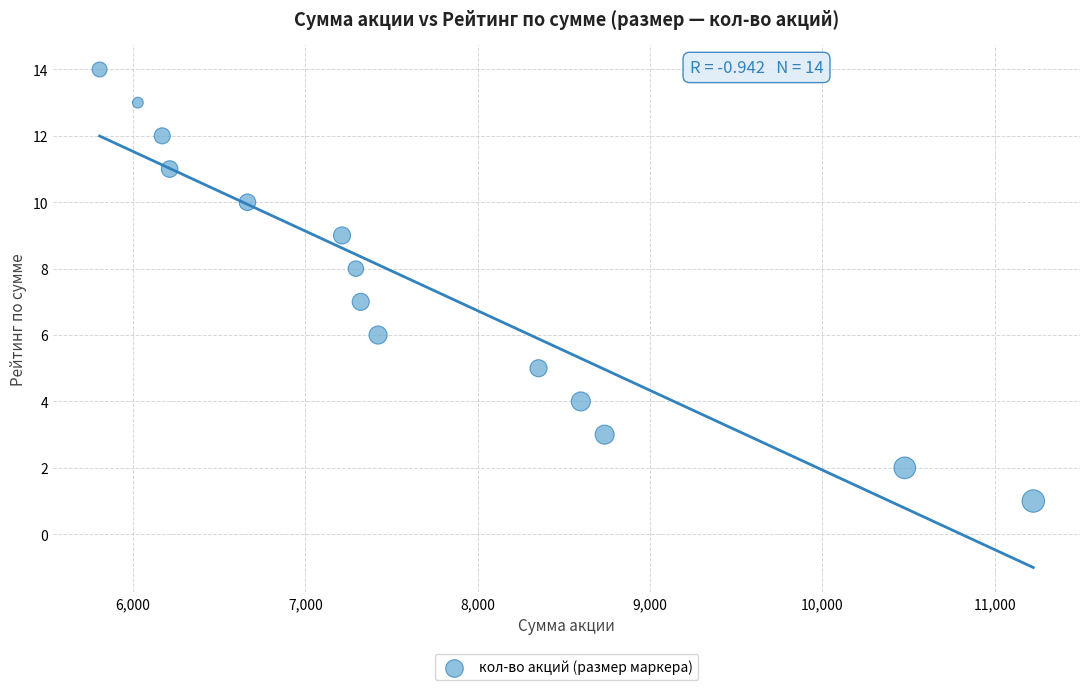

What is the range of Y values (max minus min)?

13